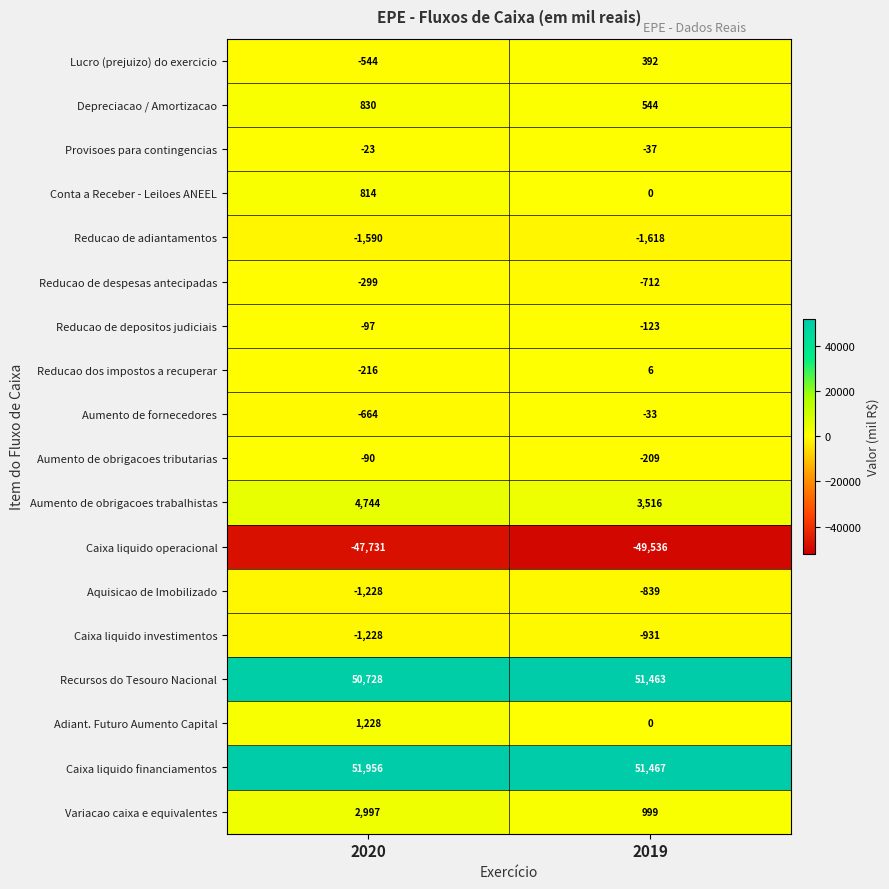

What is the approximate value of Aumento de obrigacoes tributarias at 2020?

-90